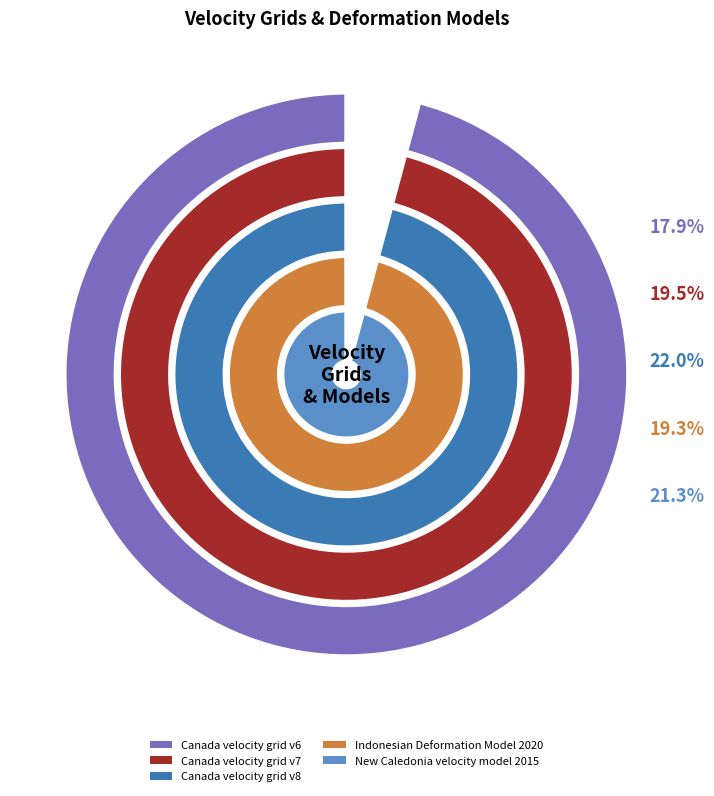

Approximately how many times larger is the value at New Caledonia velocity model 2015 compared to Canada velocity grid v7?

1.1